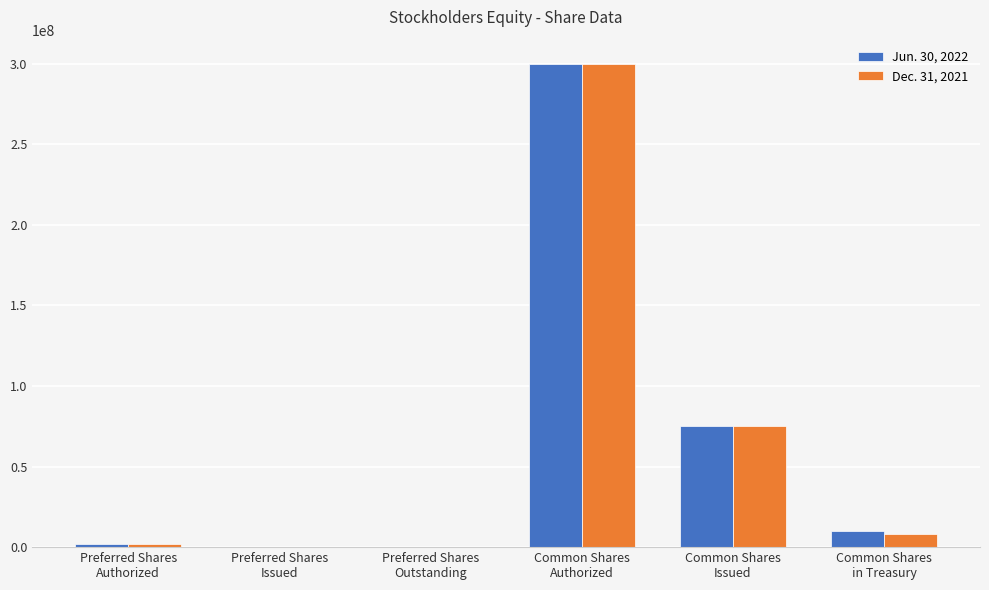

Which series has the largest range (max minus min)?

Jun. 30, 2022